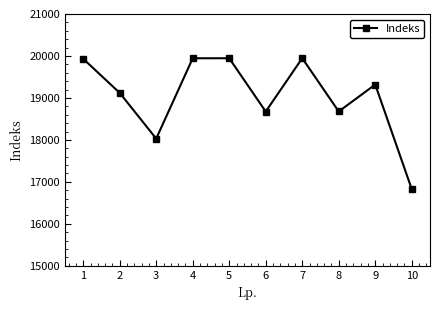

How many lines are shown in the chart?

1